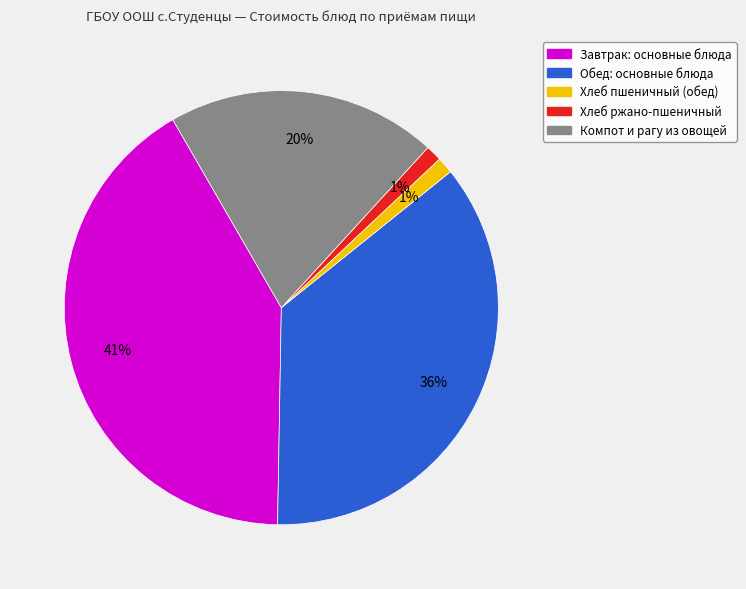

Count the number of slices in the pie.

5